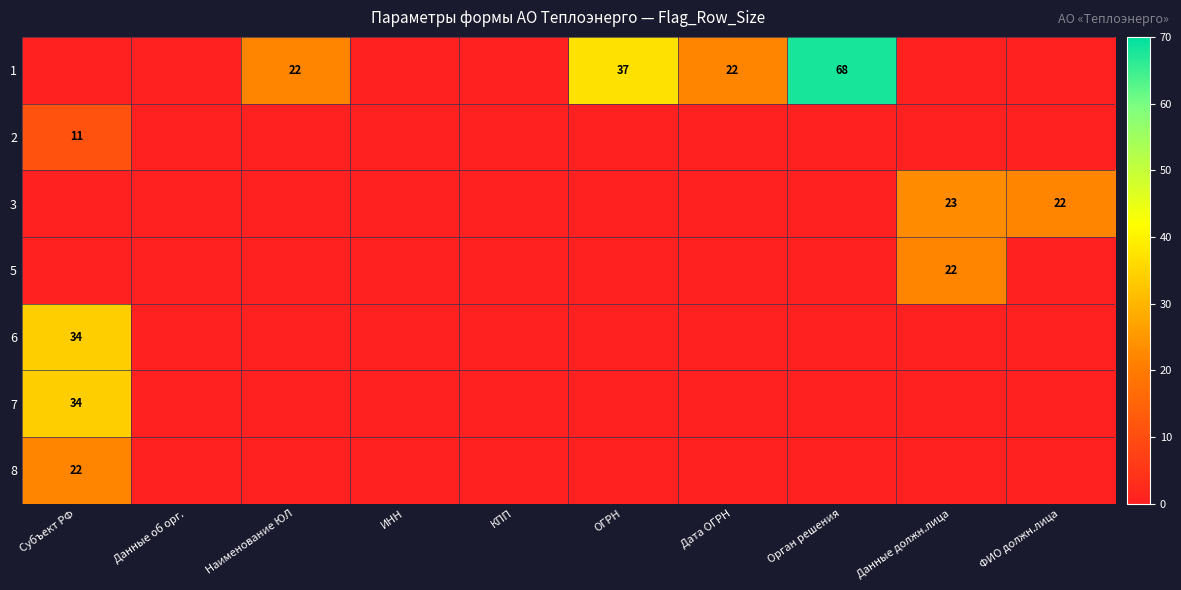

What is the difference between the highest and lowest values at Дата ОГРН?

22